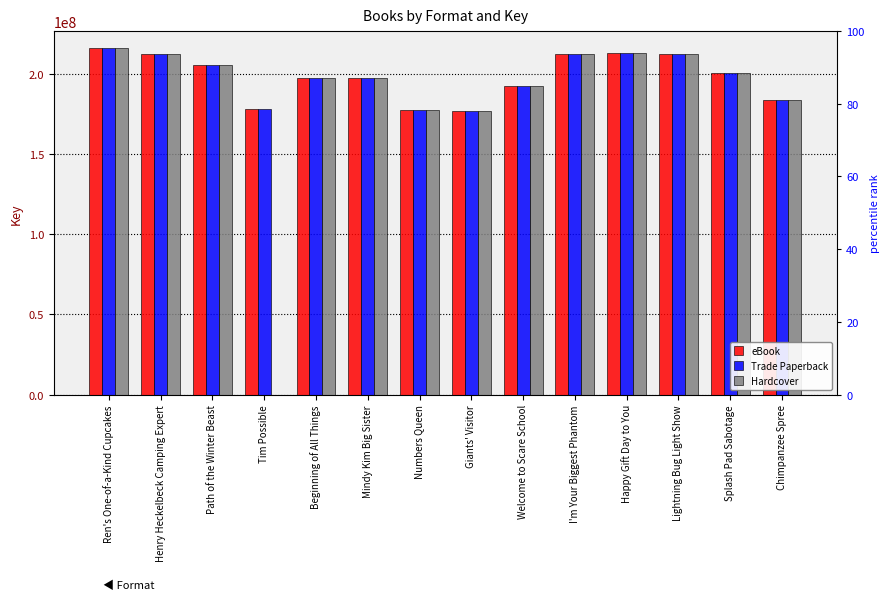

What is the value of the eBook bar at the 4th from the left?

178091507